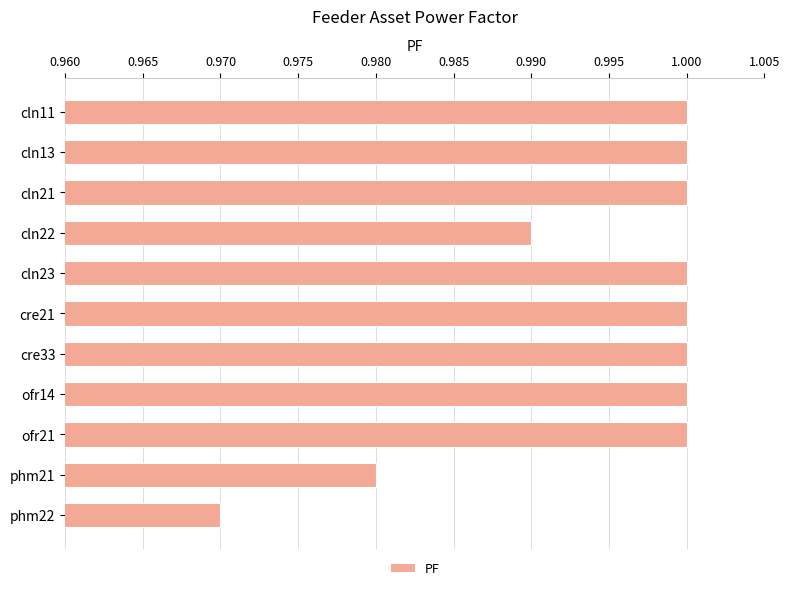

Is it true that the value at cln11 is 1.0?

True